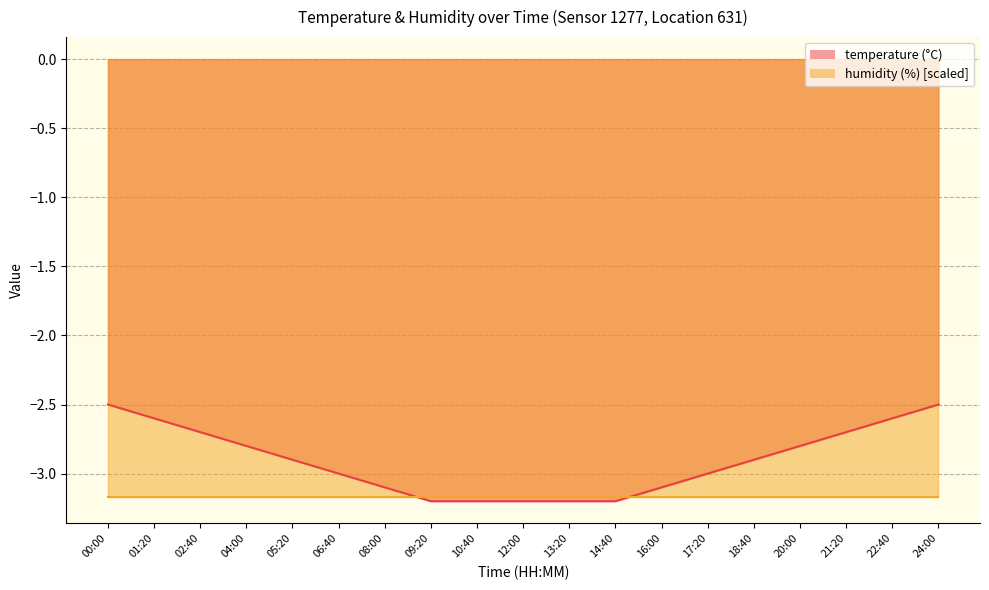

What is the sum of the values at 08:00 and 16:00?

-6.2